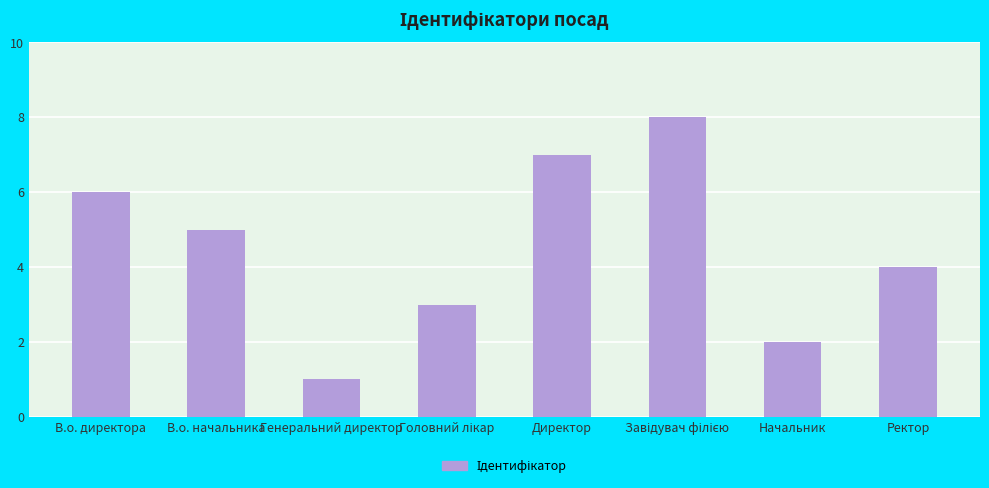

How many bars are there in total?

8